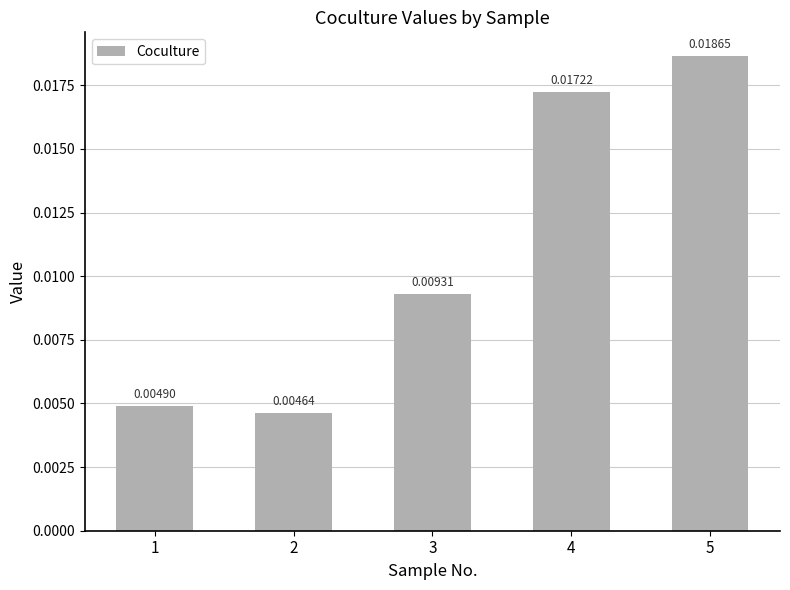

Does the chart contain any negative values?

No